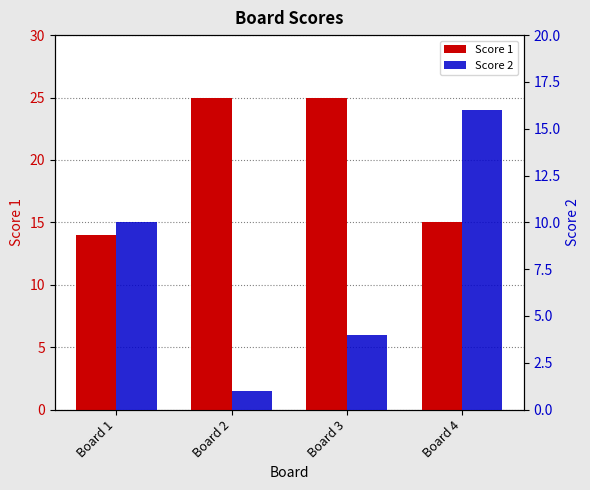

What is the sum of all Score 2 values?

31